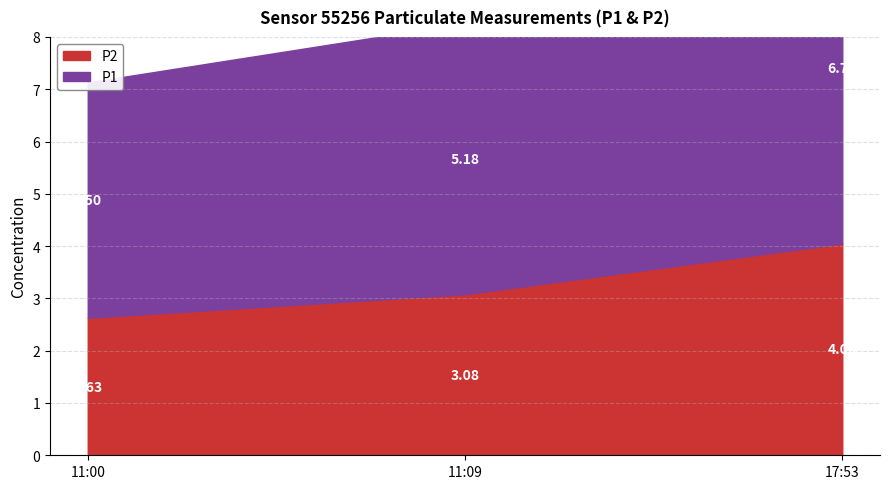

Reading left to right, what are all the values shown in this chart?

P1: 2023-04-01T11:00:23=4.5	2023-04-01T11:09:04=5.2	2023-04-01T17:53:39=6.7
P2: 2023-04-01T11:00:23=2.6	2023-04-01T11:09:04=3.1	2023-04-01T17:53:39=4.0